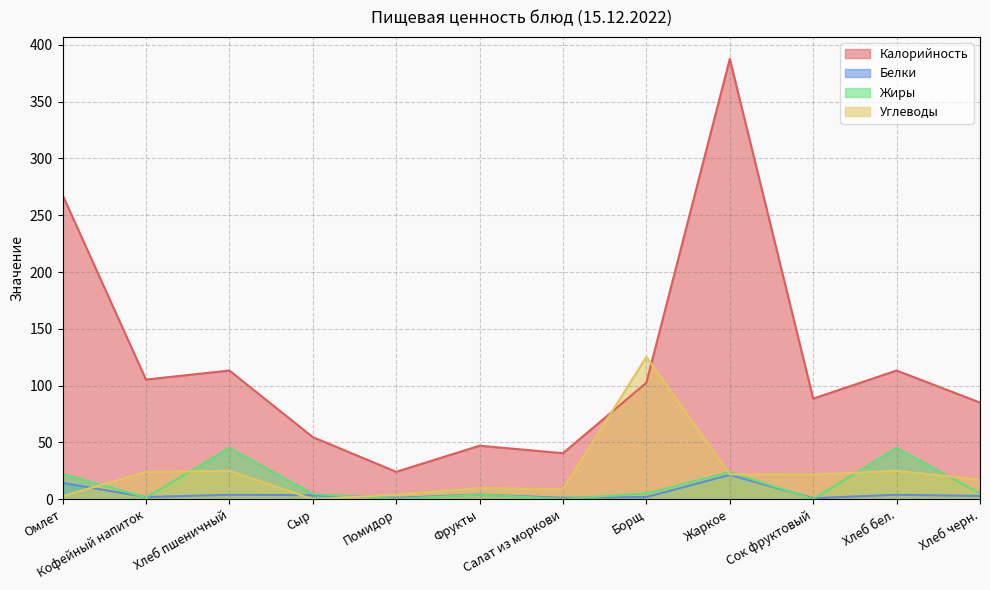

What is the sum of the Калорийность values at Салат из моркови and Хлеб пшеничный?

153.6